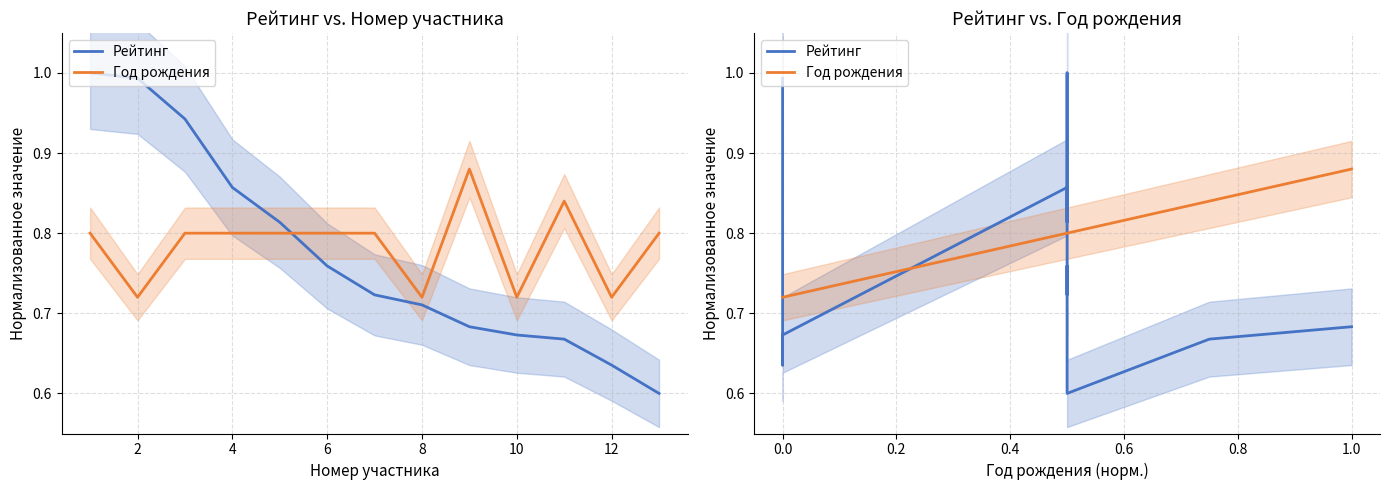

What is the sum of all Год рождения values?

10.2